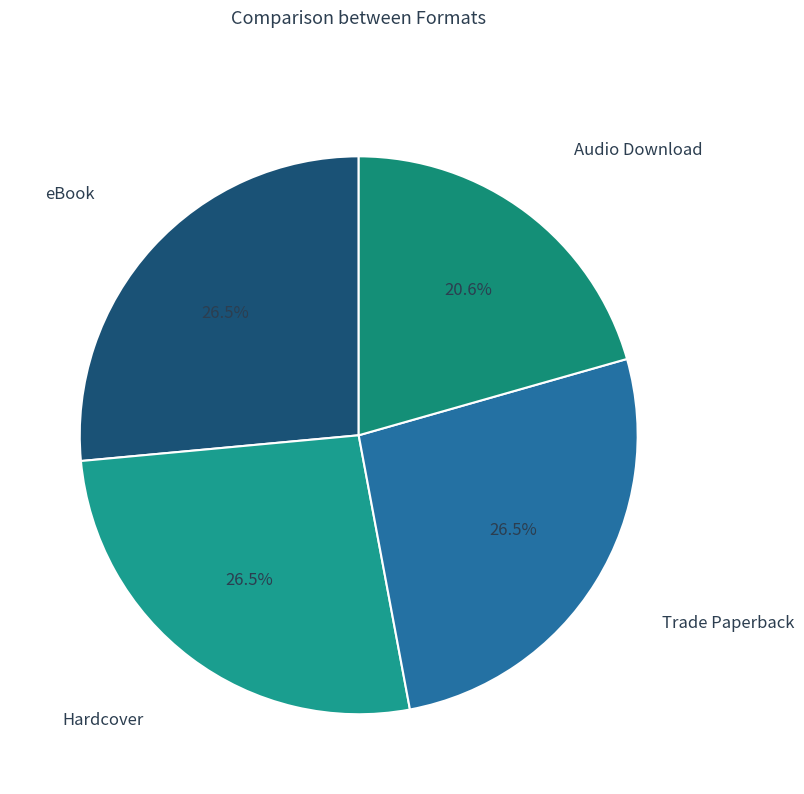

What is the ratio of the value at Trade Paperback to the value at Audio Download?

1.3